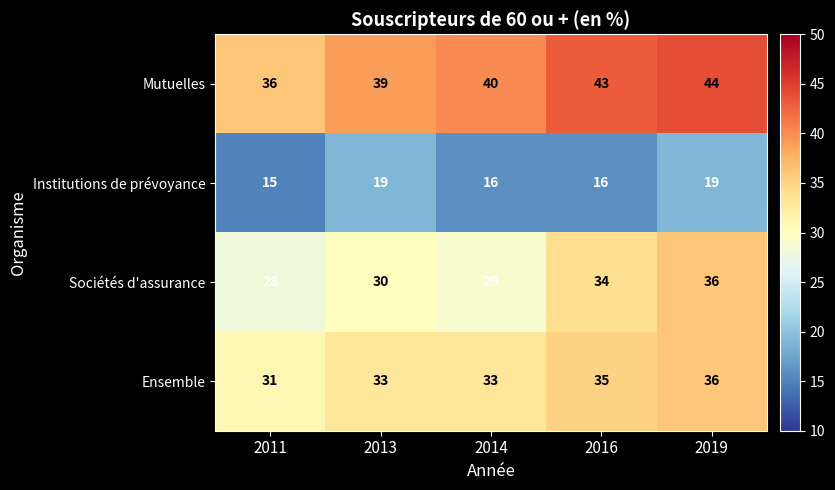

What value does the Ensemble series have at 2019?

36